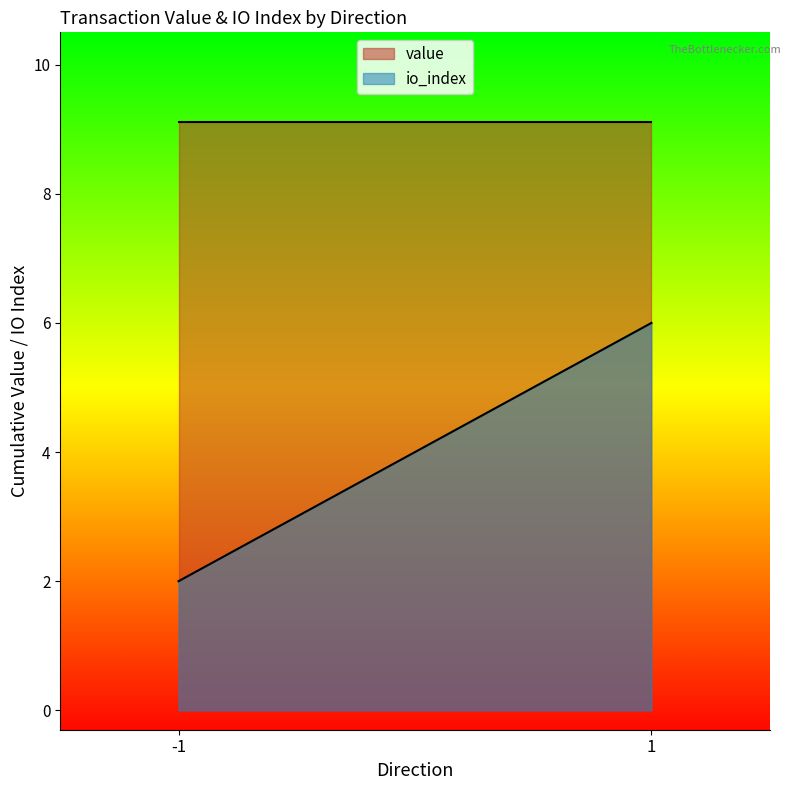

Which has a higher value, 1 or -1?

-1